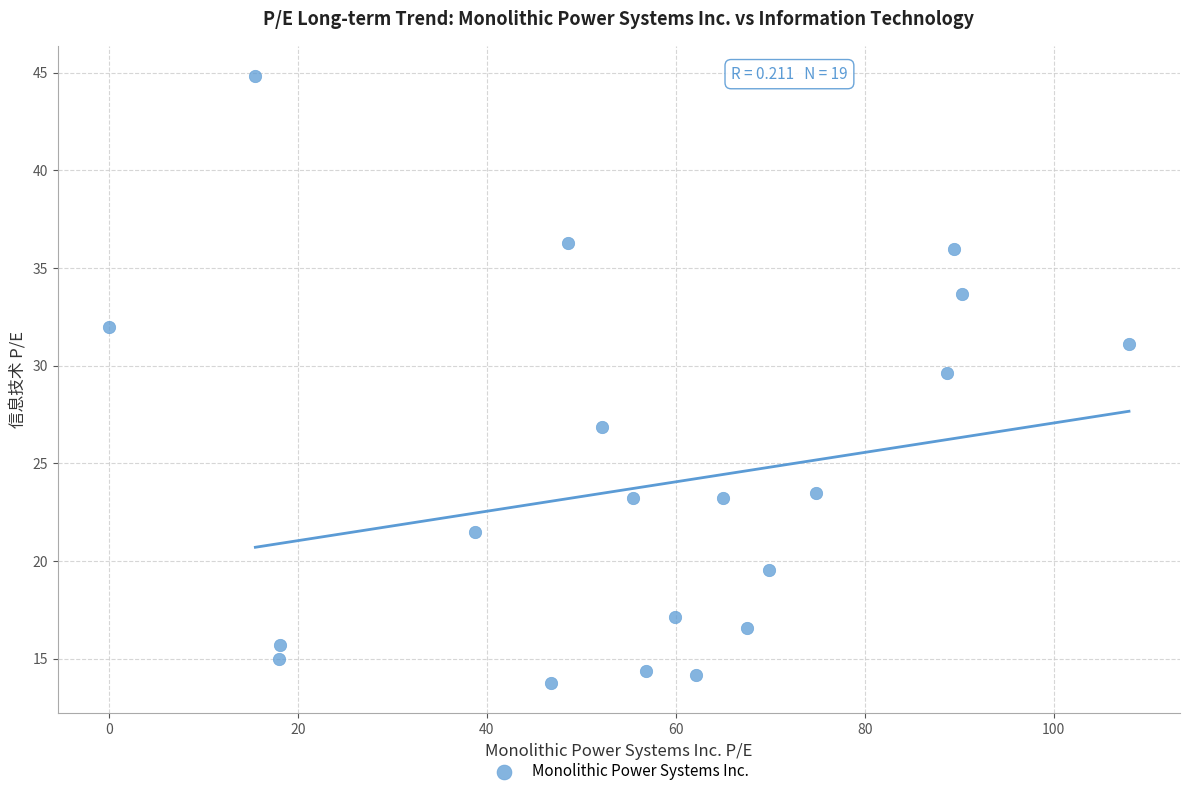

What is the range of X values (max minus min)?

108.0